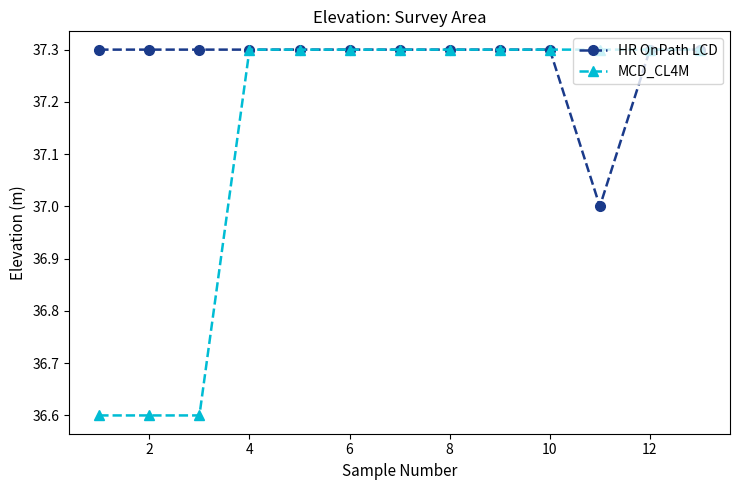

What is the value of the HR OnPath LCD point at the 13th from the left?

37.3